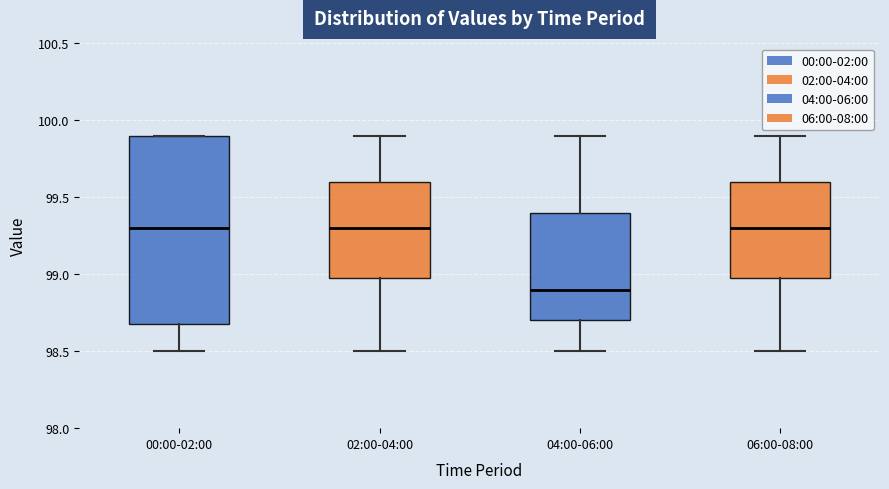

Where does the lower whisker of the box for 02:00-04:00 end on the y-axis? The values are not printed on the chart, so give them approximately, as read against the axis.

98.5